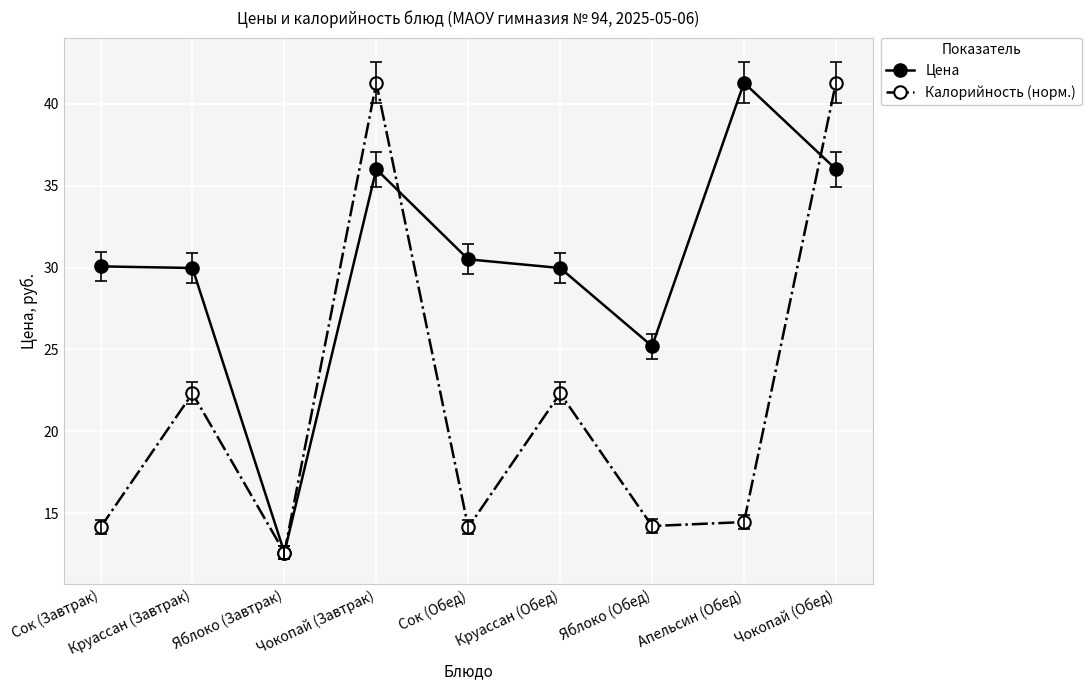

At Сок (Обед), list the series in order from largest to smallest.

Цена, Калорийность (норм.)